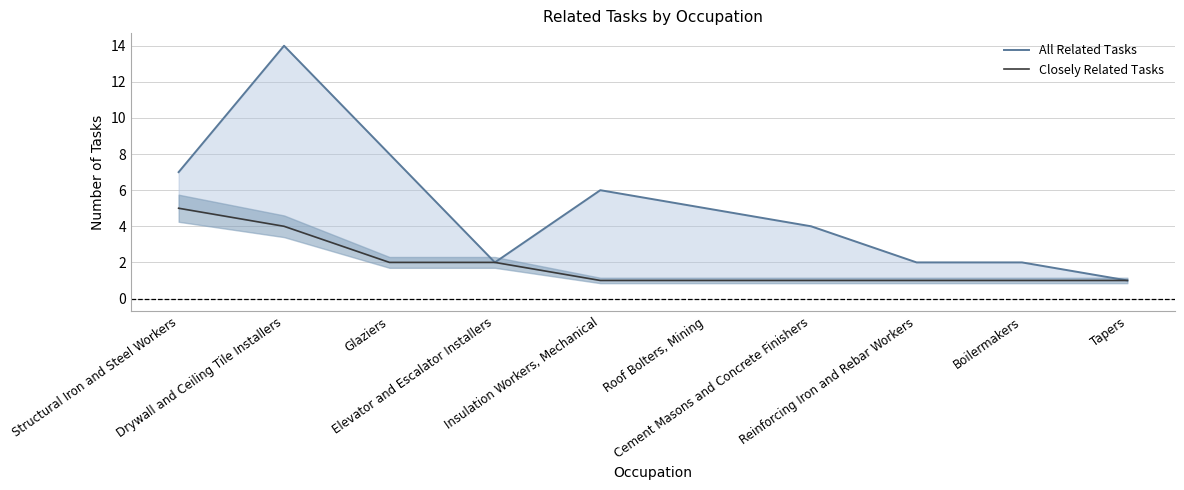

At which category does the chart reach its minimum across all series?

Tapers